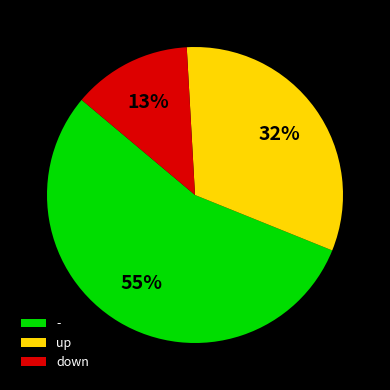

To the nearest percent, what is the combined percentage of up and -?

87%